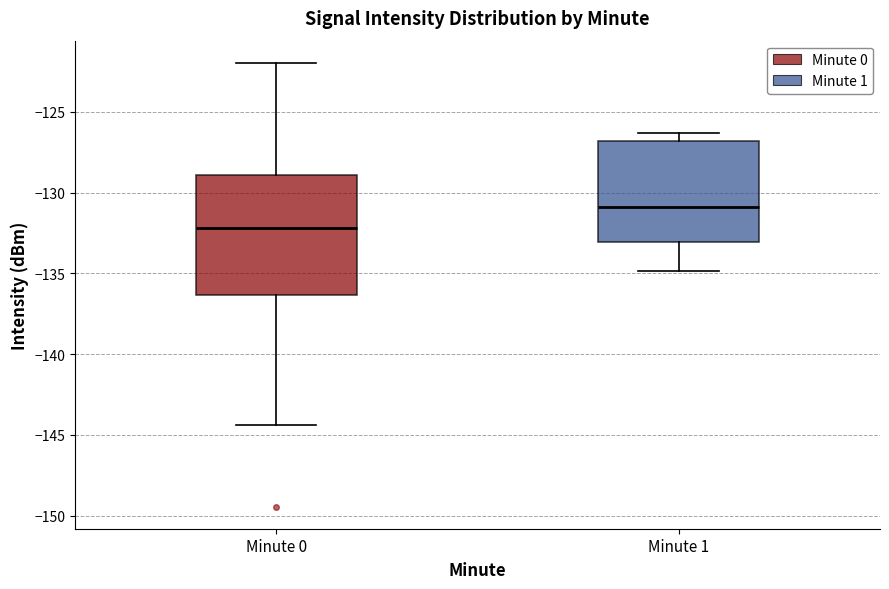

Reading left to right, read every box against the y-axis: the position of its median line, the range the box covers, and the ends of its whiskers. The values are not printed on the chart, so give them approximately, as read against the axis.

Minute 0: median -132.0, box -136.5 to -129.0, whiskers -144.5 to -122.0
Minute 1: median -131.0, box -133.0 to -127.0, whiskers -135.0 to -126.5